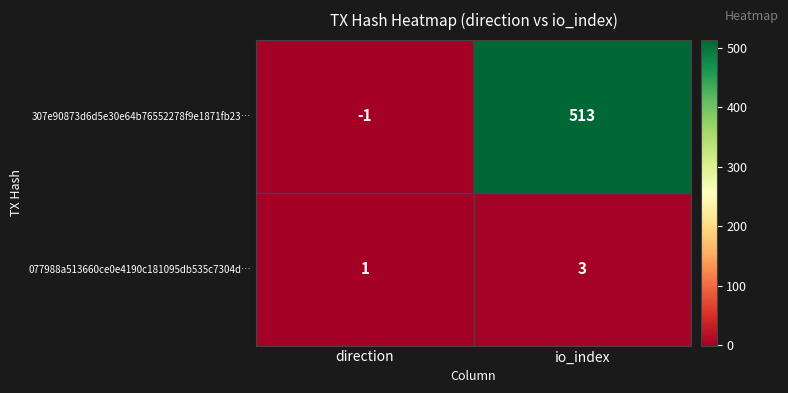

At which label is 307e90873d6d5e30e64b76552278f9e1871fb23… closest to 256?

direction